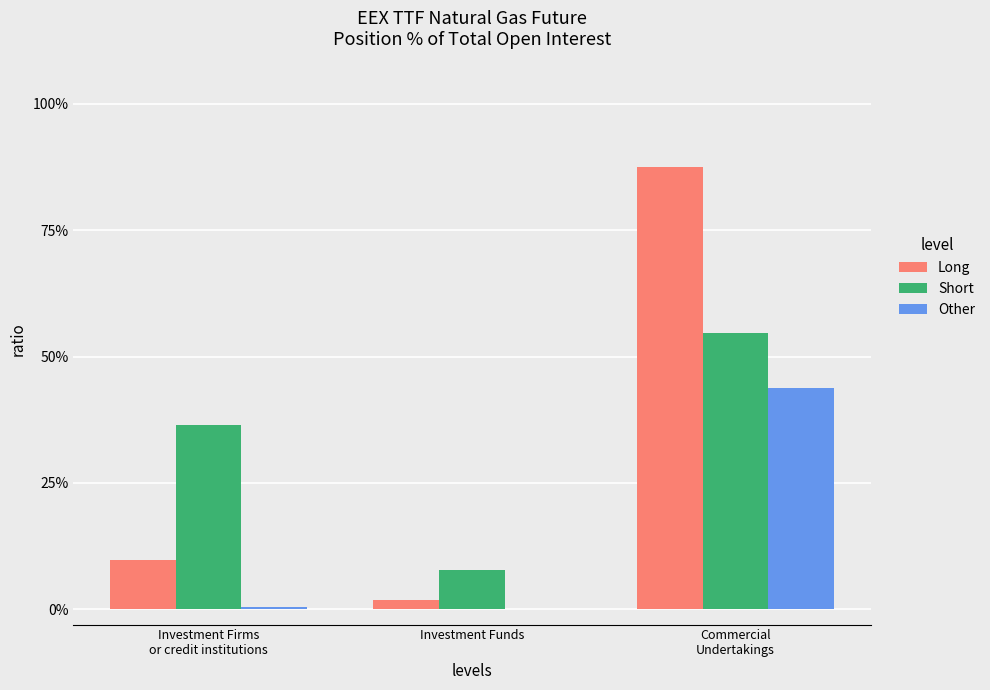

What are all the series names shown in the legend?

Long, Short, Other